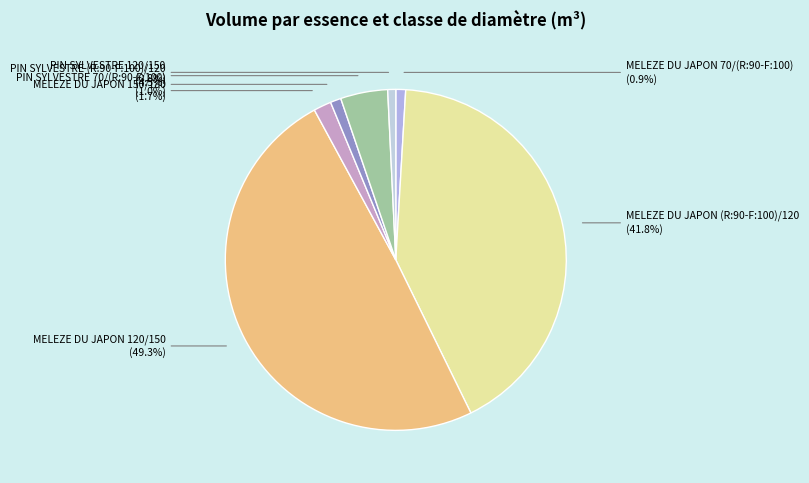

Rank the categories by value from lowest to highest.

PIN SYLVESTRE 120/150, MELEZE DU JAPON 70/(R:90-F:100), PIN SYLVESTRE 70/(R:90-F:100), MELEZE DU JAPON 150/180, PIN SYLVESTRE (R:90-F:100)/120, MELEZE DU JAPON (R:90-F:100)/120, MELEZE DU JAPON 120/150